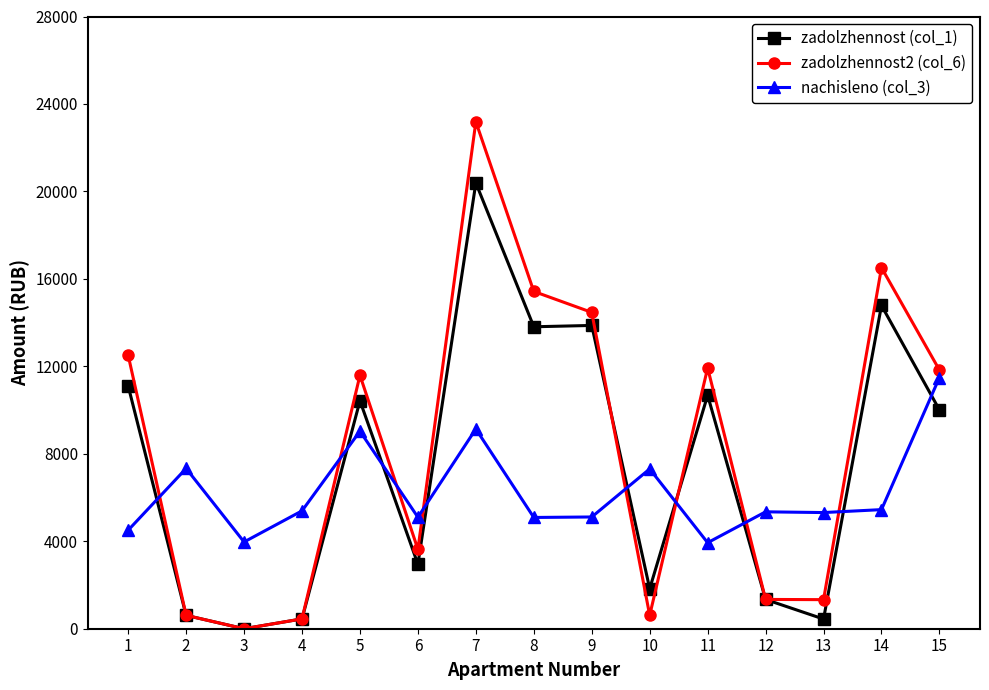

What is the average value of the zadolzhennost2 (col_6) series?

8361.3